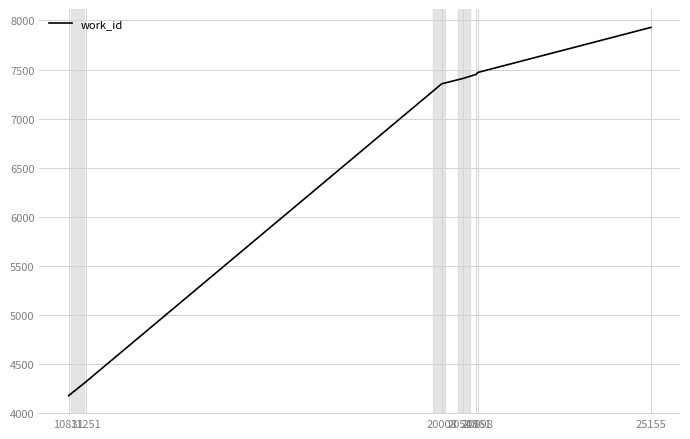

What is the maximum value shown in the chart?

7929